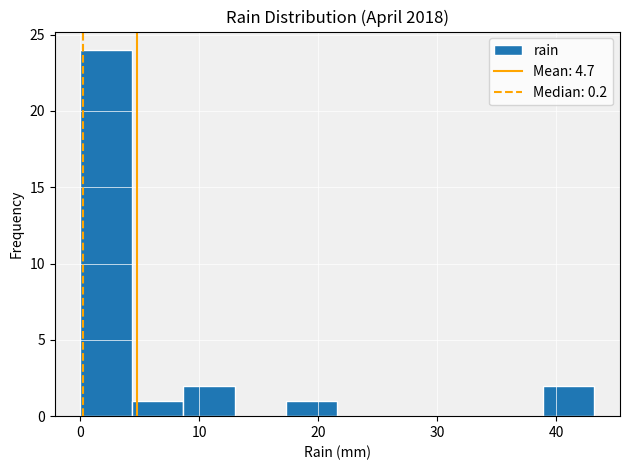

Reading left to right, transcribe this chart: for each bar, give the range it covers on the x-axis and its height. Neither the bar edges nor the heights are printed on the chart, so give them approximately, as read against the axes.

0 to 4: 24
4 to 9: 1
9 to 13: 2
13 to 17: 0
17 to 22: 1
22 to 26: 0
26 to 30: 0
30 to 35: 0
35 to 39: 0
39 to 43: 2